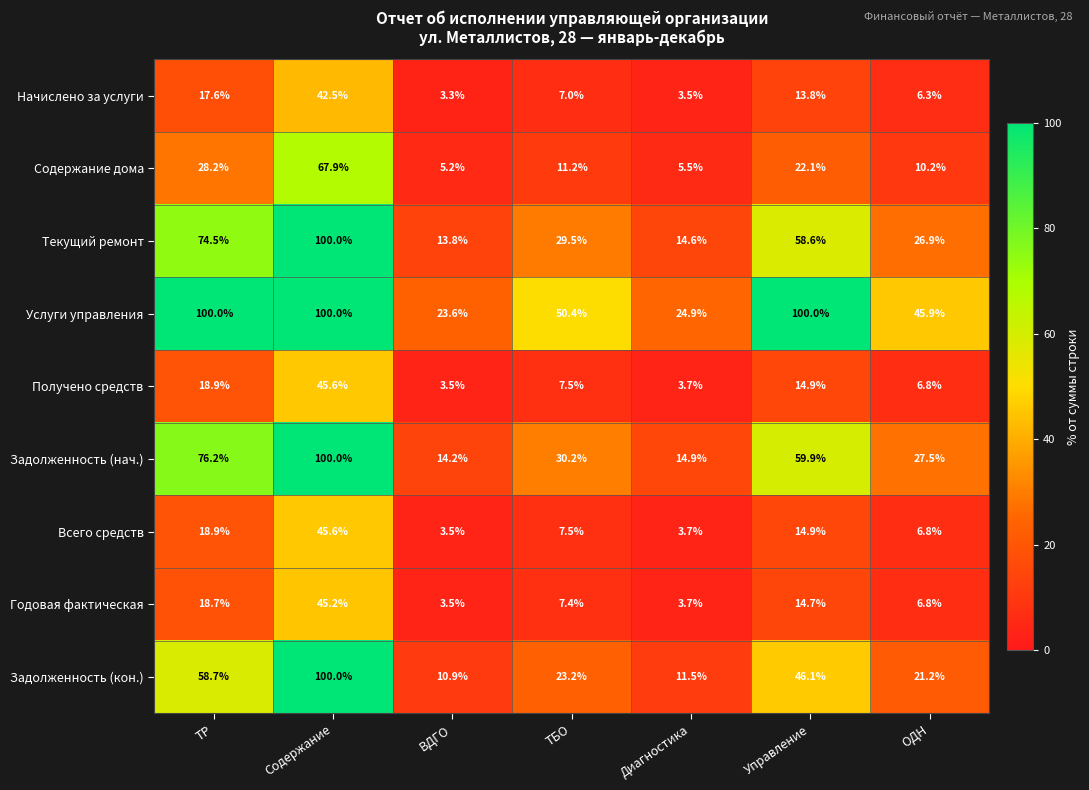

Which series has the largest total across all categories?

Услуги управления